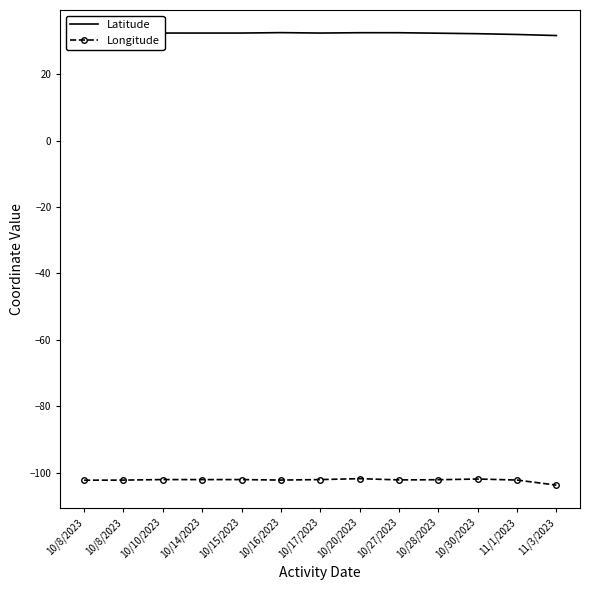

Rank the series by their maximum value, from lowest to highest.

Longitude, Latitude